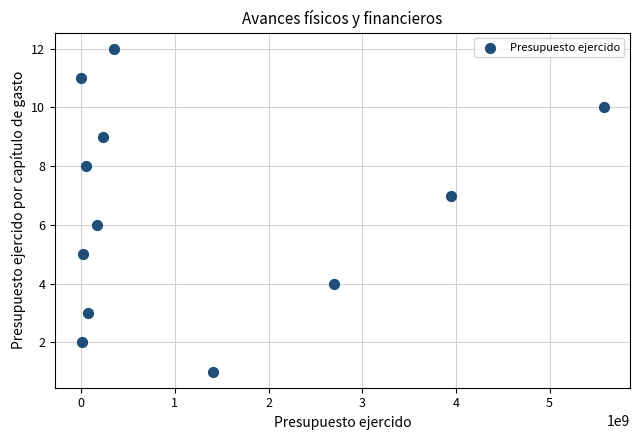

What is the range of Y values (max minus min)?

11